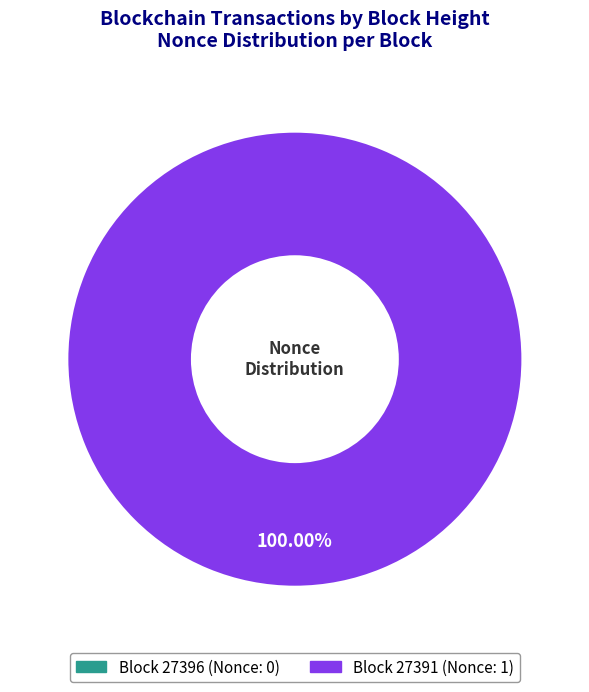

Count the number of slices in the pie.

2